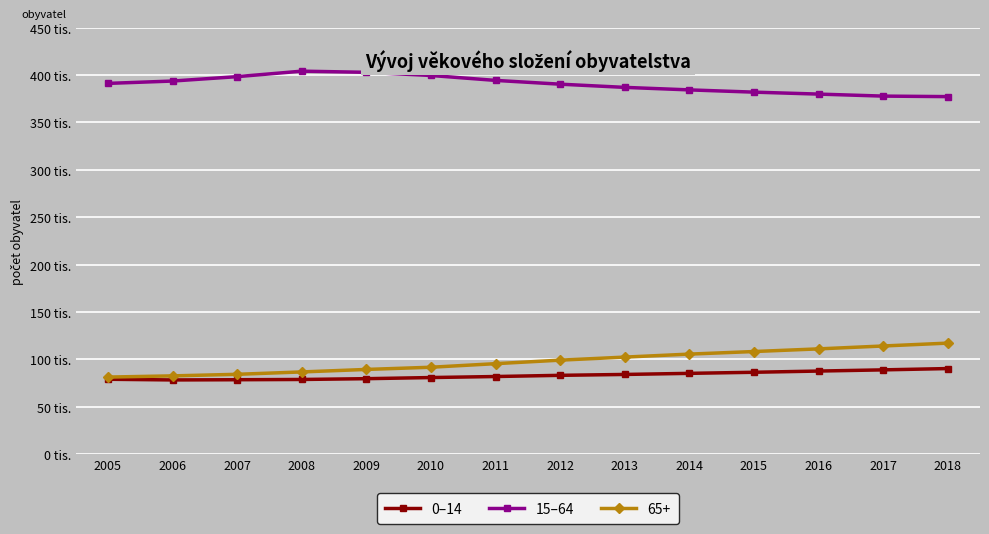

Is it true that 0–14 equals 41382 at 2007?

False